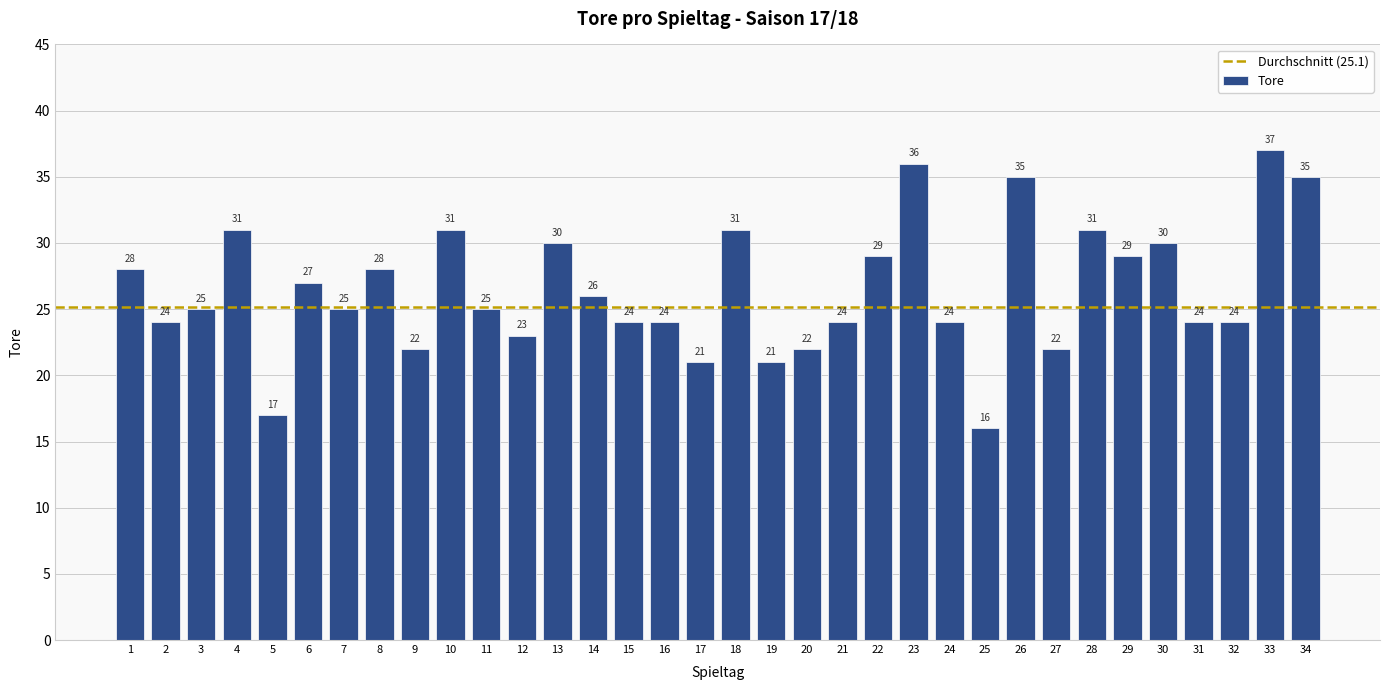

Does the chart contain stacked bars?

No